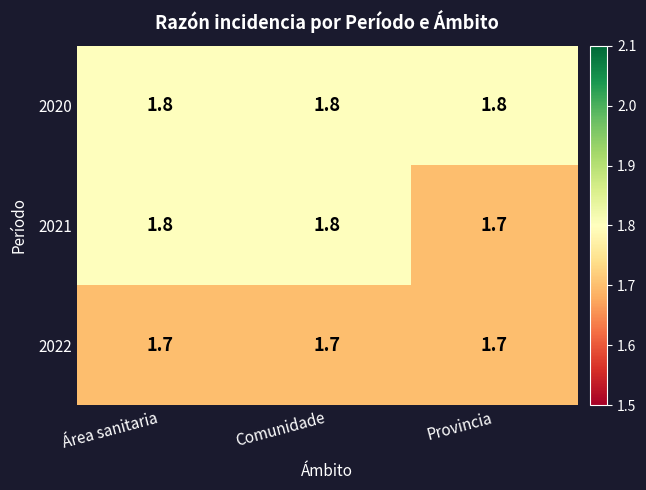

What is the greatest value displayed?

1.8